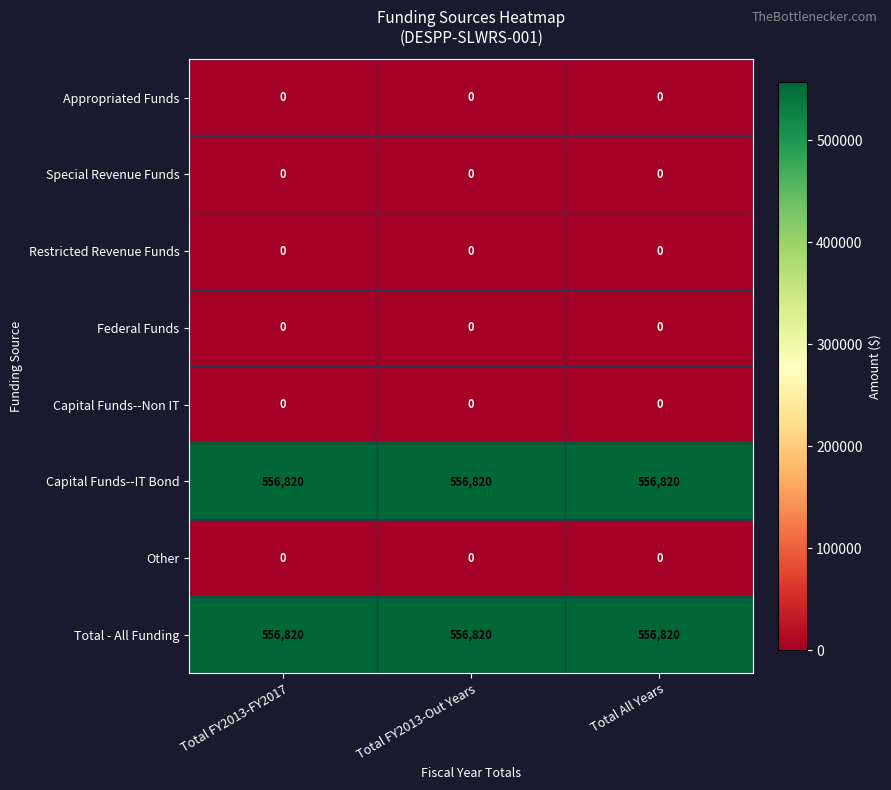

What is the maximum value shown in the chart?

556820